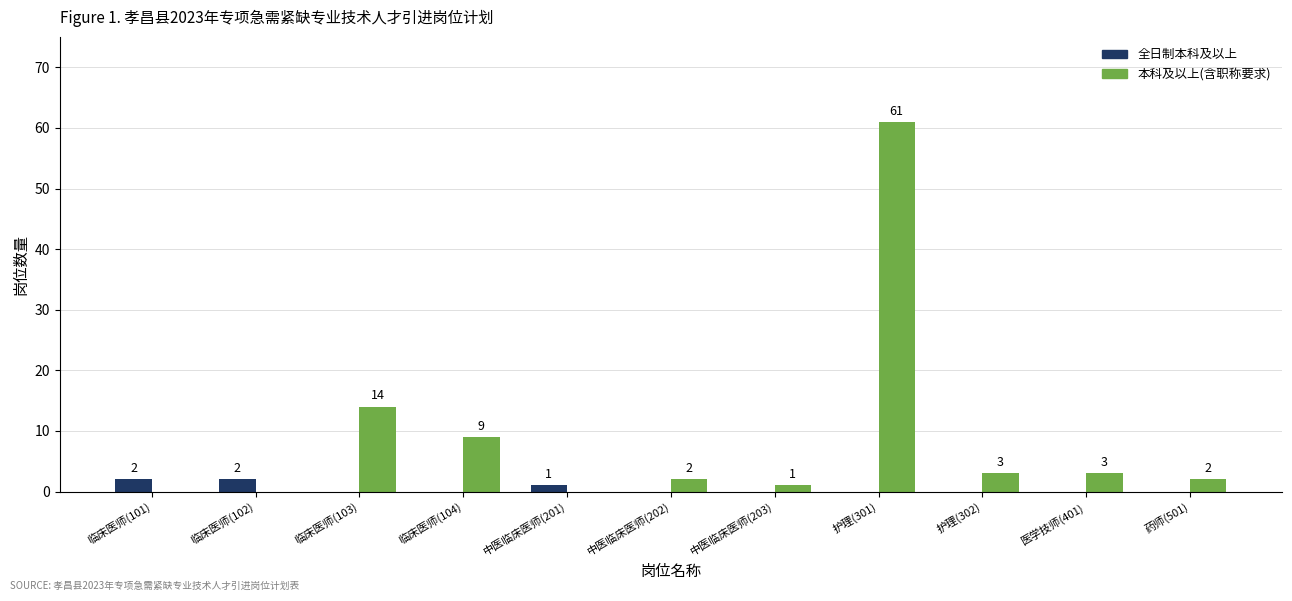

Reading left to right, extract all data points from this chart.

全日制本科及以上: 临床医师(101)=2	临床医师(102)=2	临床医师(103)=0	临床医师(104)=0	中医临床医师(201)=1	中医临床医师(202)=0	中医临床医师(203)=0	护理(301)=0	护理(302)=0	医学技师(401)=0	药师(501)=0
本科及以上(含职称要求): 临床医师(101)=0	临床医师(102)=0	临床医师(103)=14	临床医师(104)=9	中医临床医师(201)=0	中医临床医师(202)=2	中医临床医师(203)=1	护理(301)=61	护理(302)=3	医学技师(401)=3	药师(501)=2